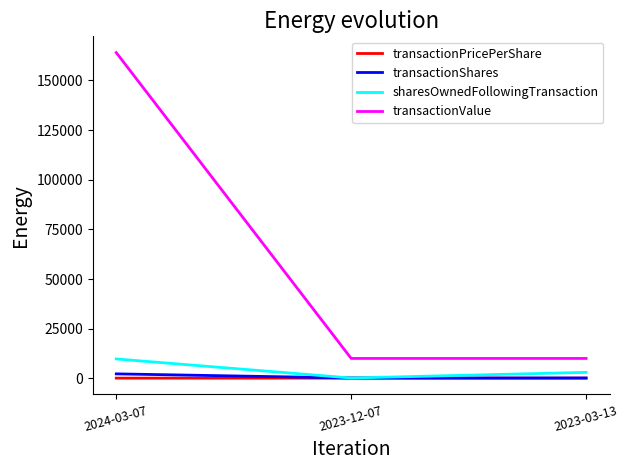

Which series has the largest total across all categories?

transactionValue